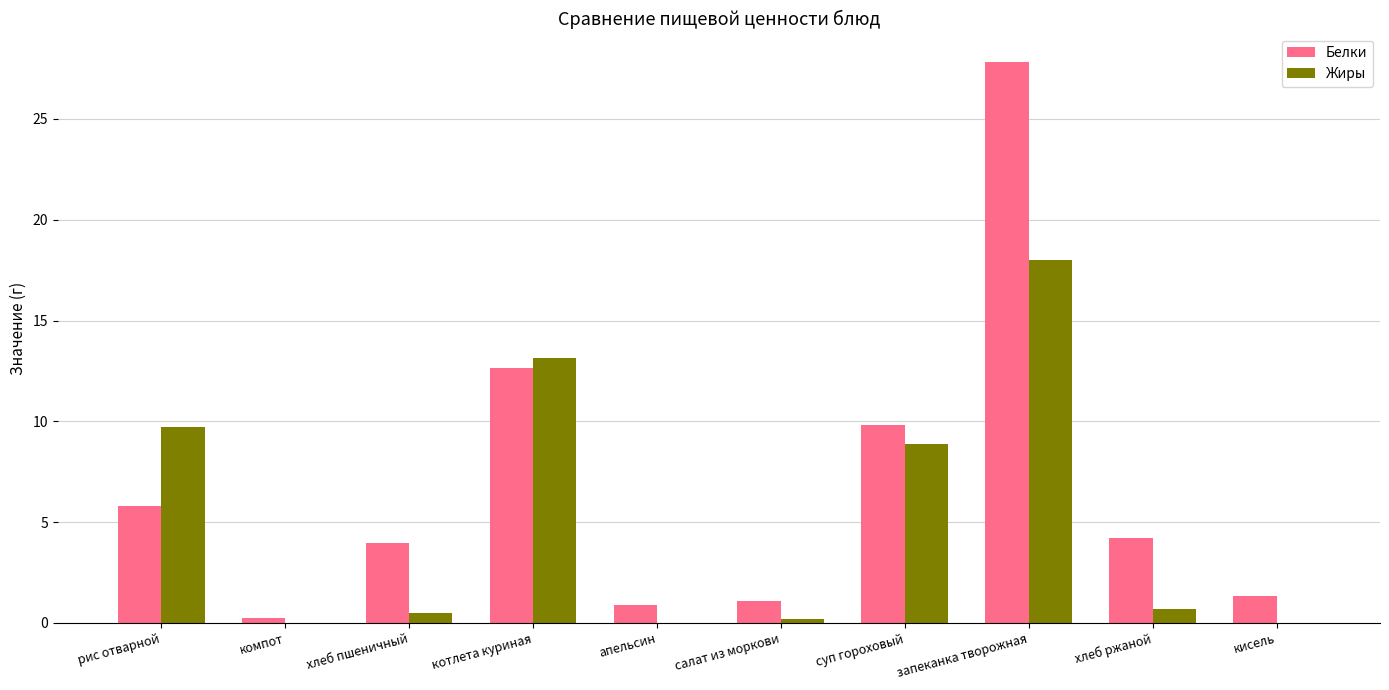

What value does the Белки series have at запеканка творожная?

27.8